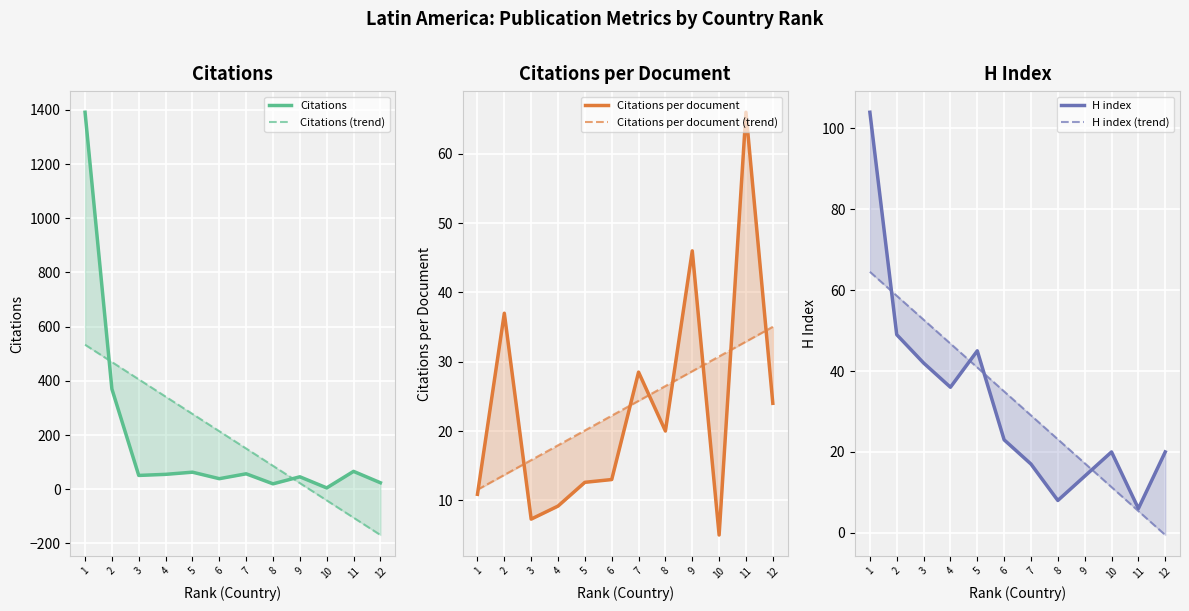

Reading right to left, list all the values displayed in this chart.

Citations: 12=24.0	11=66.0	10=5.0	9=46.0	8=20.0	7=57.0	6=39.0	5=63.0	4=55.0	3=51.0	2=370.0	1=1391.0
Citations (trend): 12=-168.7	11=-104.9	10=-41.1	9=22.7	8=86.5	7=150.3	6=214.2	5=278.0	4=341.8	3=405.6	2=469.4	1=533.2
Citations per document: 12=24.0	11=66.0	10=5.0	9=46.0	8=20.0	7=28.5	6=13.0	5=12.6	4=9.2	3=7.3	2=37.0	1=10.9
Citations per document (trend): 12=35.0	11=32.9	10=30.8	9=28.6	8=26.5	7=24.4	6=22.2	5=20.1	4=17.9	3=15.8	2=13.7	1=11.5
H index: 12=20.0	11=6.0	10=20.0	9=14.0	8=8.0	7=17.0	6=23.0	5=45.0	4=36.0	3=42.0	2=49.0	1=104.0
H index (trend): 12=-0.5	11=5.4	10=11.3	9=17.2	8=23.1	7=29.0	6=35.0	5=40.9	4=46.8	3=52.7	2=58.6	1=64.5